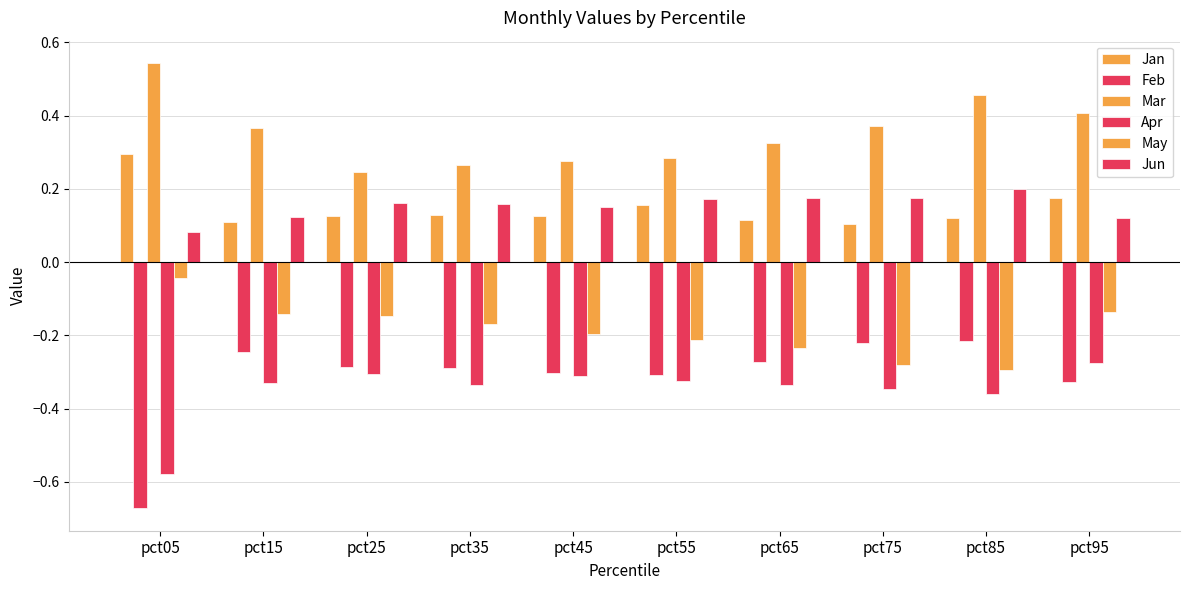

How many groups of bars are there?

10